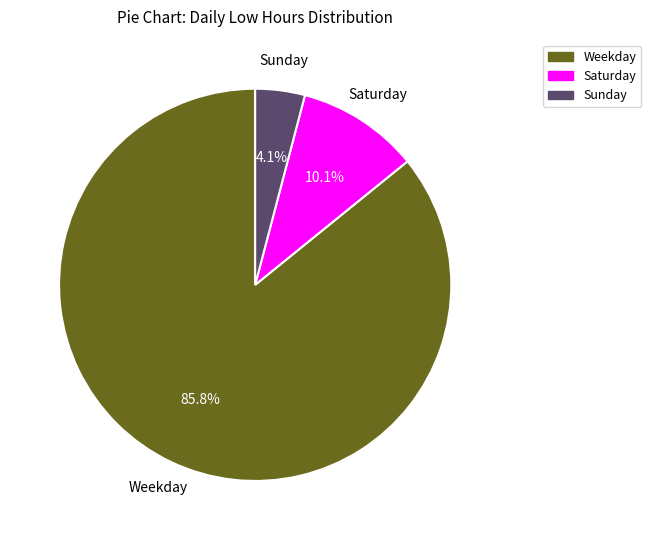

Count the number of slices in the pie.

3